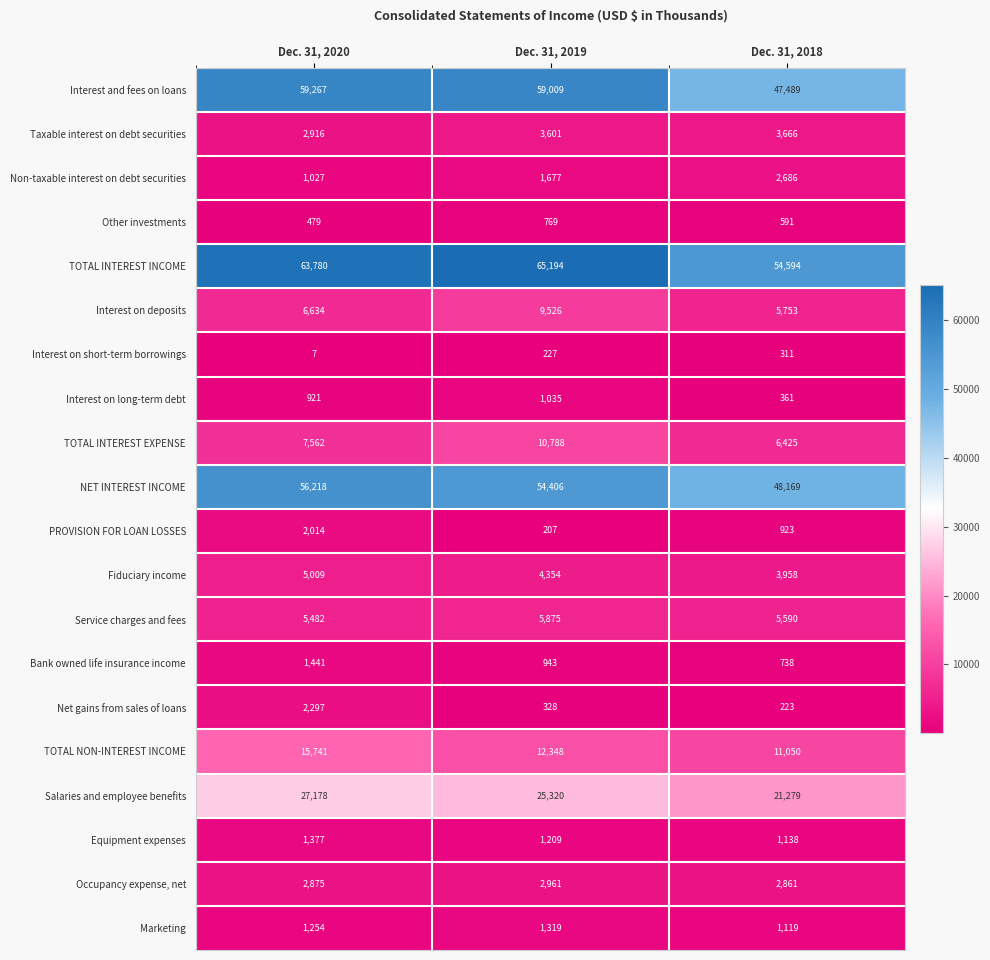

List the labels in order of Interest on deposits value, smallest first.

Dec. 31, 2018, Dec. 31, 2020, Dec. 31, 2019